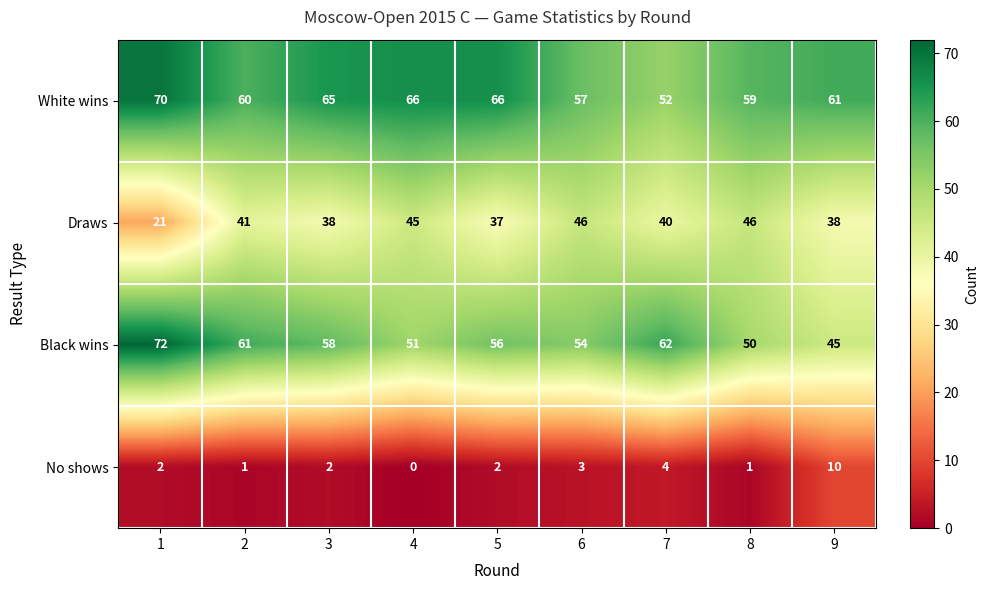

At which label is Black wins closest to 58?

3